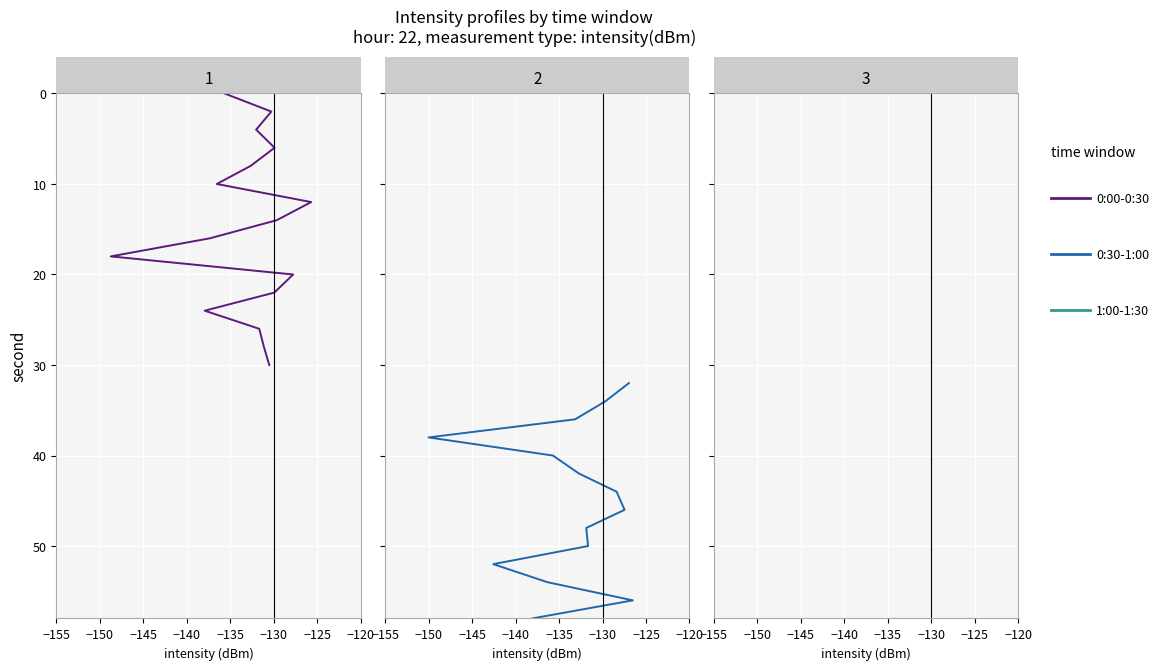

Which series has the largest range (max minus min)?

0:00-0:30